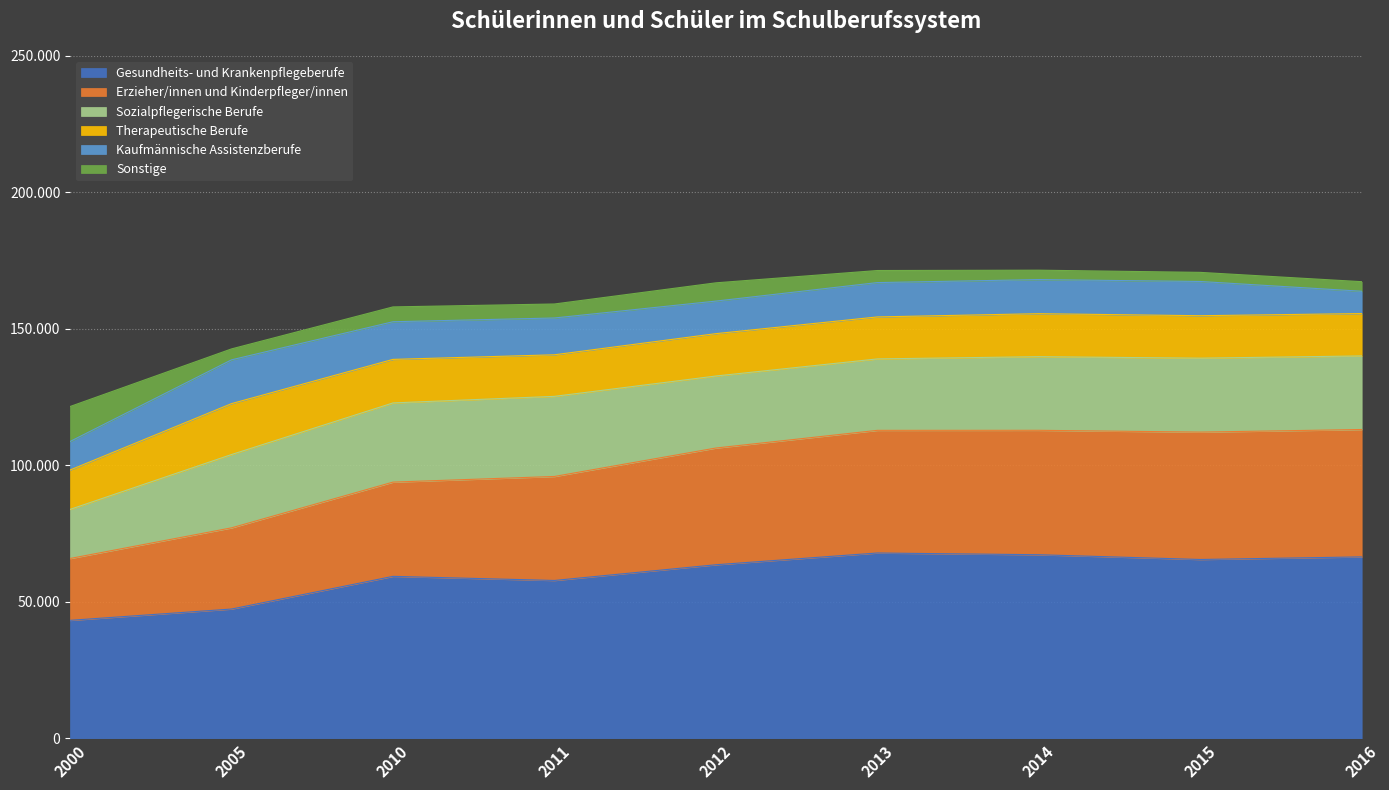

What is the difference between the highest and lowest values at 2015?

62179